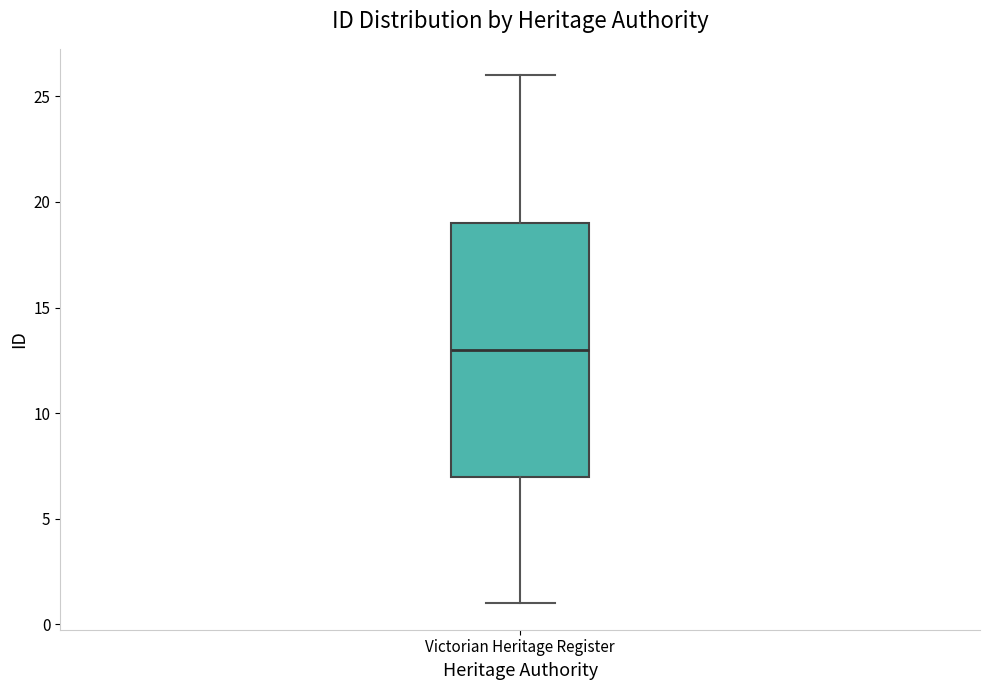

Read this box plot against the y-axis: the position of the median line, the range covered by the box, and the ends of both whiskers. The values are not printed on the chart, so give them approximately, as read against the axis.

median 13, box 7 to 19, whiskers 1 to 26